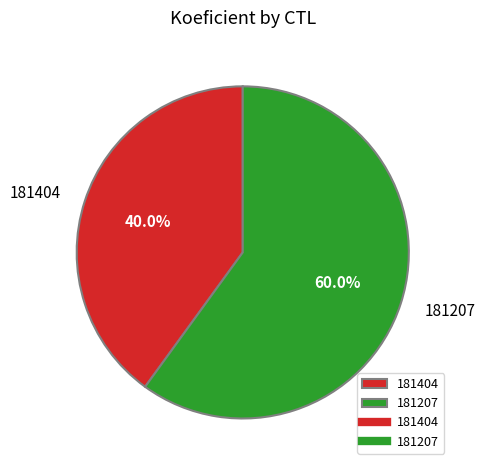

What is the ratio of the value at 181207 to the value at 181404?

1.5